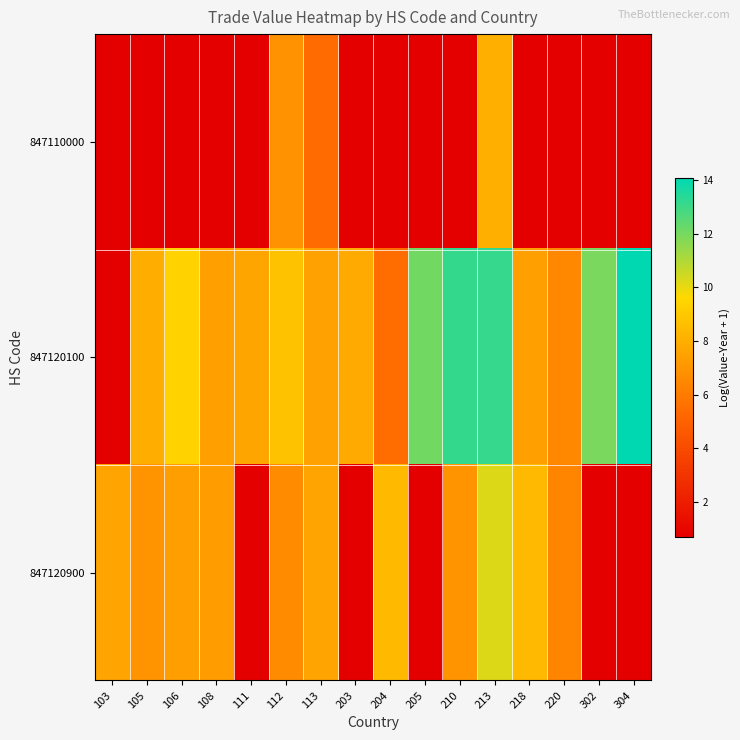

Reading right to left, extract all data points from this chart.

847110000: 304=0.7	302=0.7	220=0.7	218=0.7	213=8.0	210=0.7	205=0.7	204=0.7	203=0.7	113=5.4	112=6.9	111=0.7	108=0.7	106=0.7	105=0.7	103=0.7
847120100: 304=14.1	302=11.9	220=6.5	218=7.4	213=13.1	210=13.2	205=12.1	204=5.4	203=7.8	113=7.5	112=8.8	111=7.6	108=7.4	106=9.4	105=8.0	103=0.7
847120900: 304=0.7	302=0.7	220=6.4	218=8.4	213=10.2	210=7.0	205=0.7	204=8.4	203=0.7	113=7.6	112=6.7	111=0.7	108=7.3	106=7.4	105=7.0	103=7.6